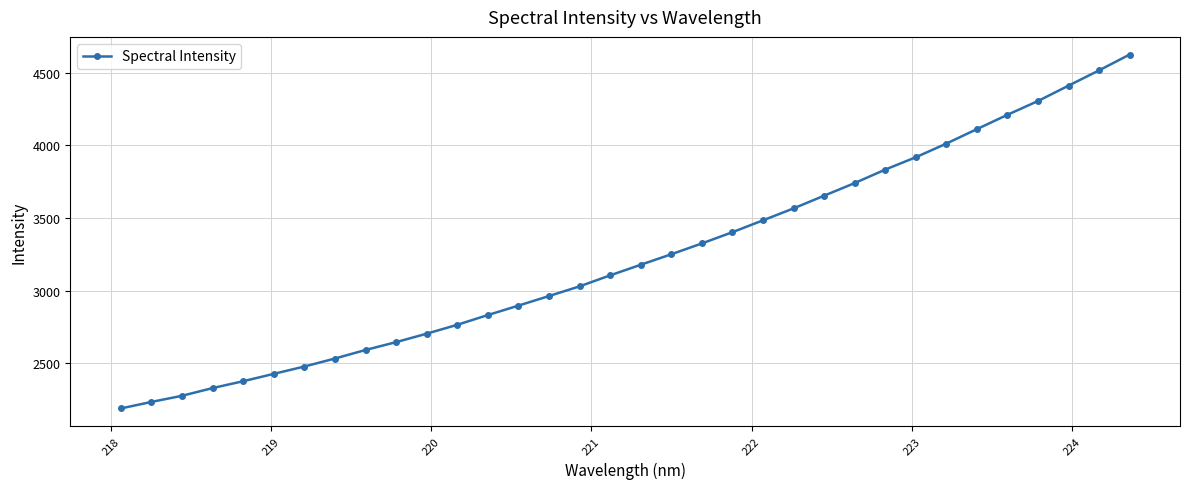

What is the smallest value displayed?

2187.7